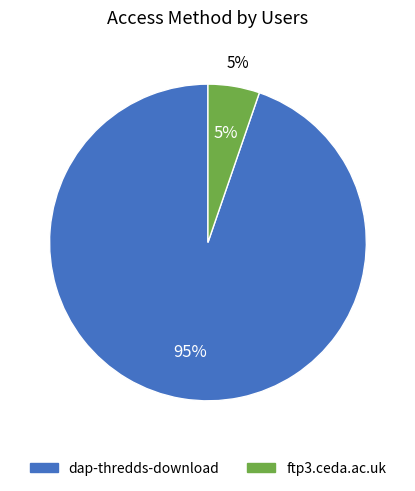

Does ftp3.ceda.ac.uk account for over 50% of the chart?

No